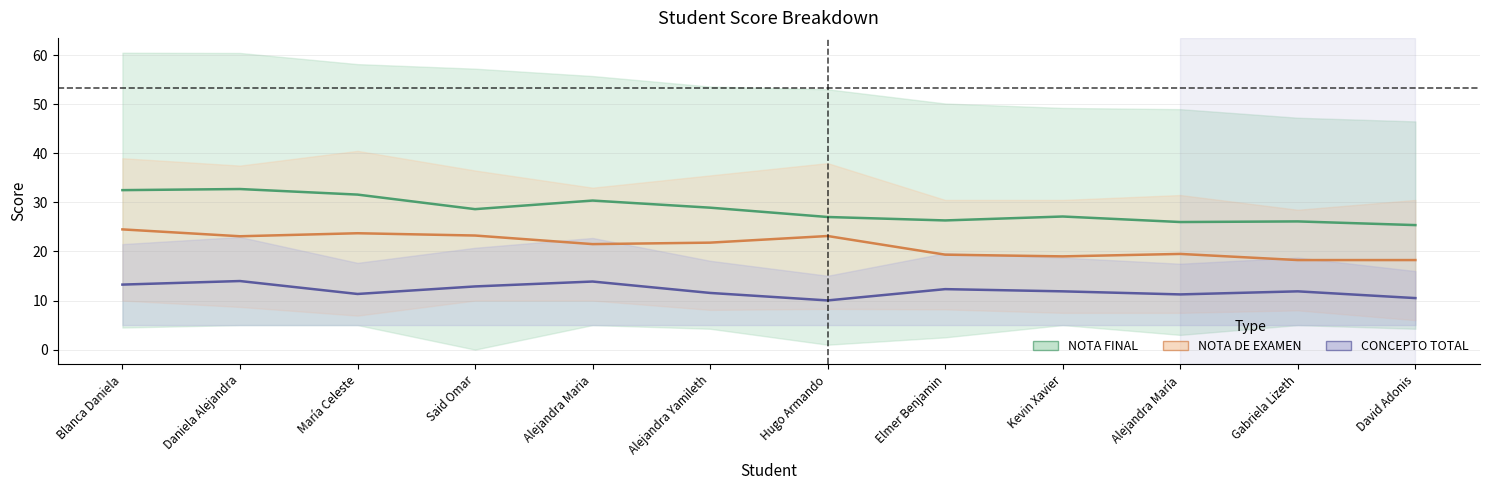

At Alejandra María, list the series in order from largest to smallest.

NOTA FINAL mid, NOTA DE EXAMEN mid, CONCEPTO TOTAL mid